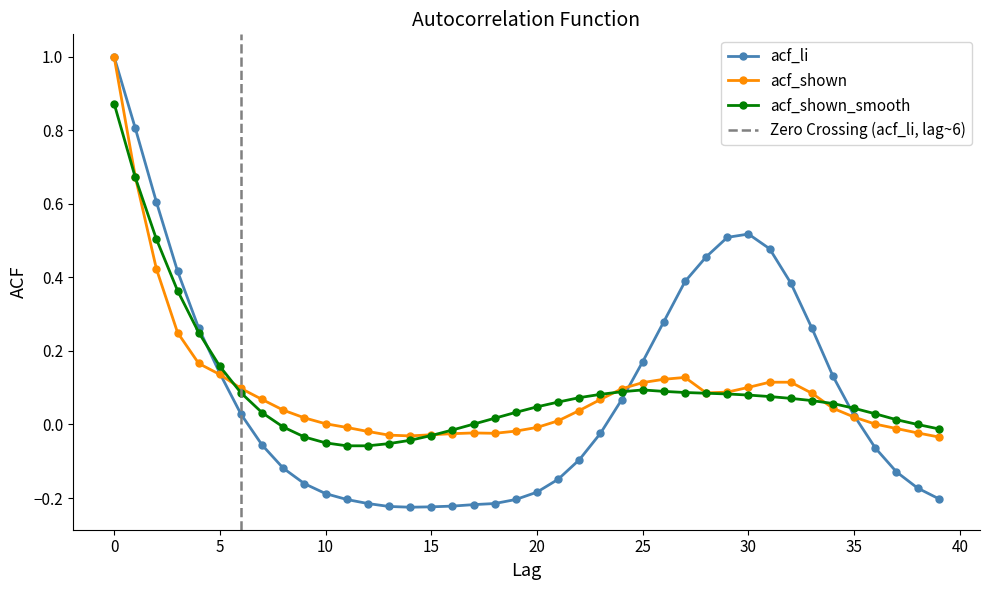

True or false: acf_shown_smooth and acf_li intersect in this chart.

True